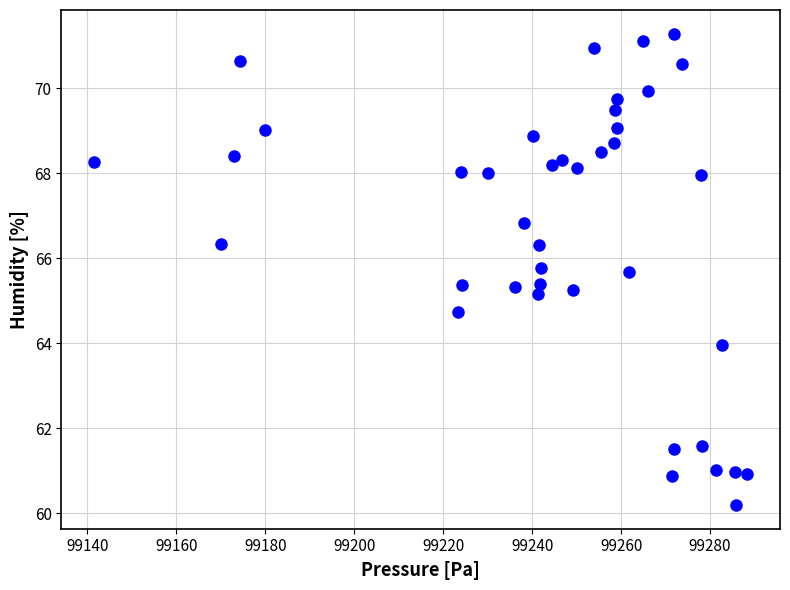

What is the range of Y values (max minus min)?

11.1